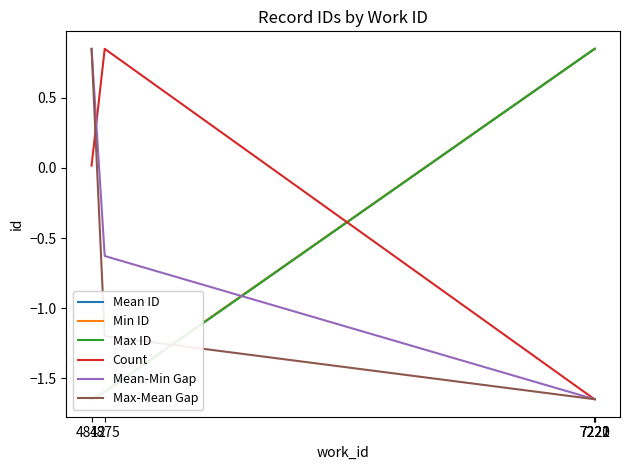

Which series has the largest total across all categories?

Min ID